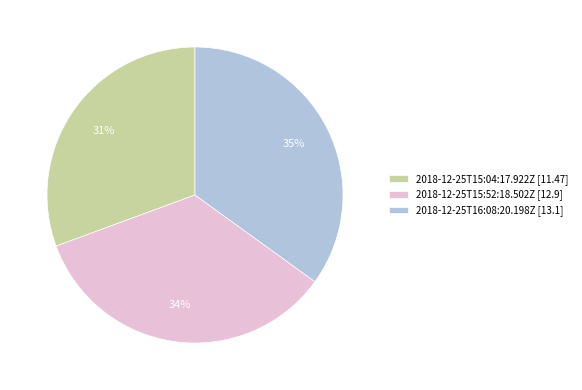

Rank the categories by value from highest to lowest.

2018-12-25T16:08:20.198Z, 2018-12-25T15:52:18.502Z, 2018-12-25T15:04:17.922Z